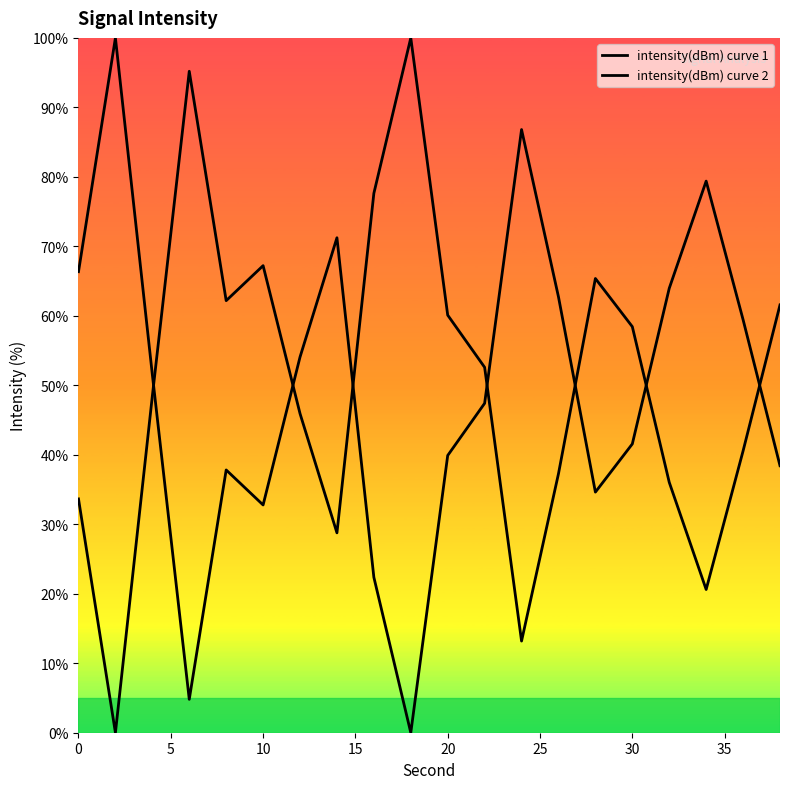

Is this an area chart (filled region under the line)?

Yes